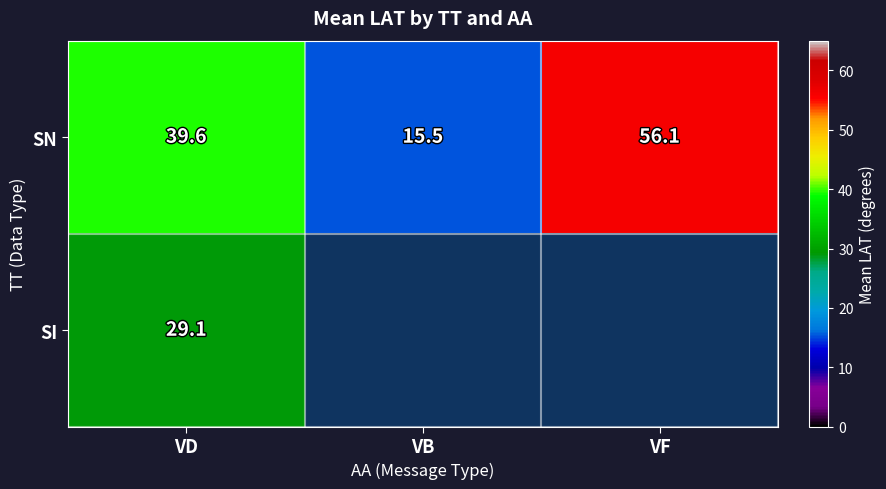

What is the average value of the SN series?

37.1